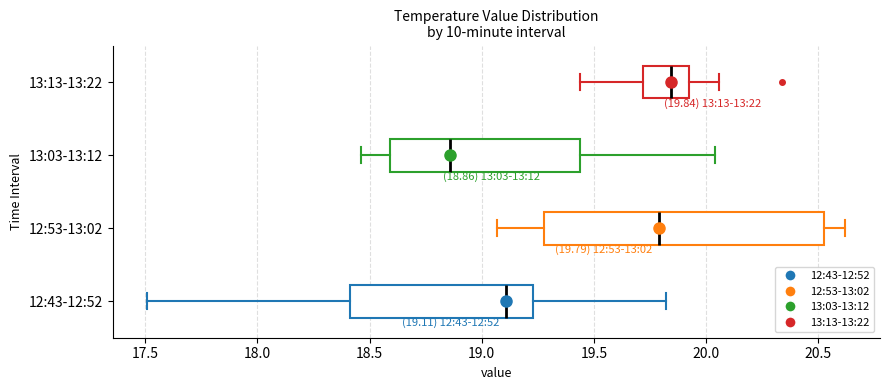

Which box has the furthest to the right median line?

13:13-13:22